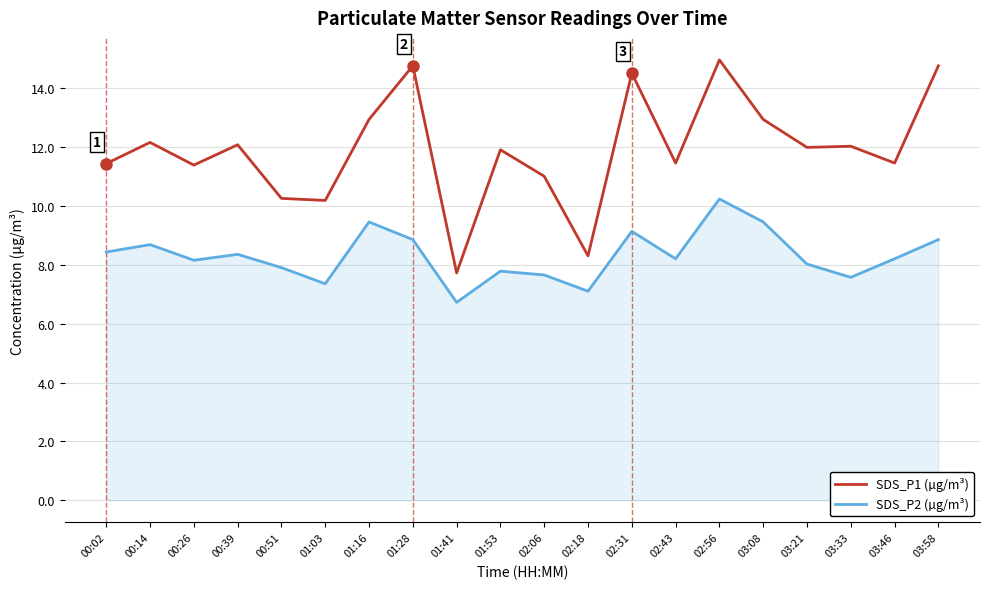

What is the difference between the maximum and minimum values in the SDS_P2 (µg/m³) series?

3.5